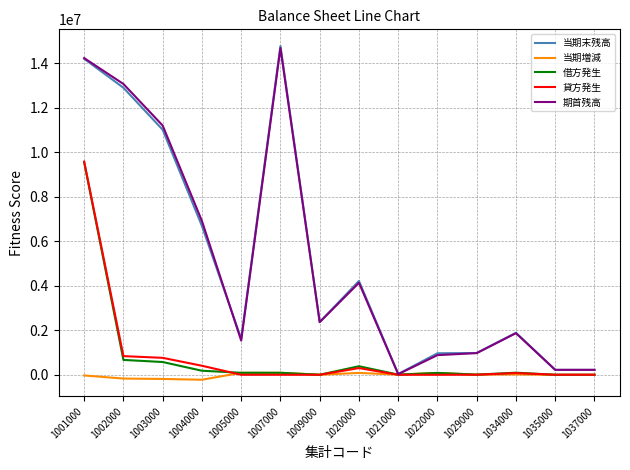

The value of 当期増減 at 1037000 is -1350.0. True or false?

True